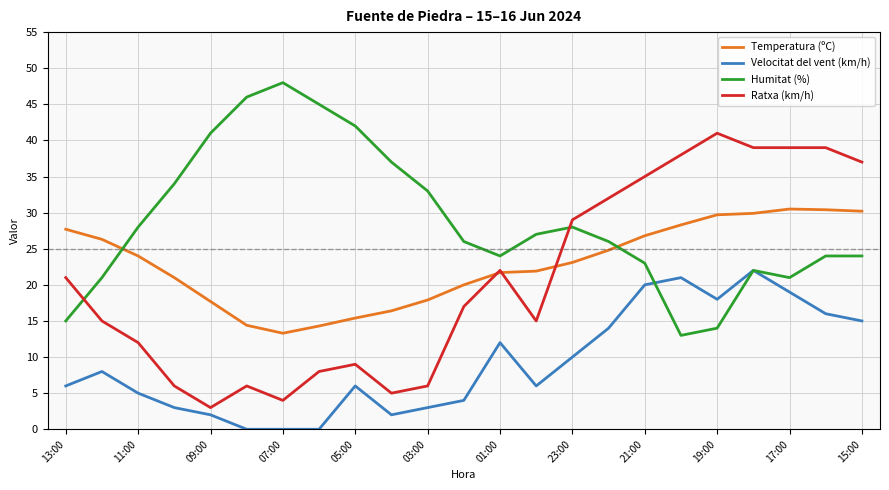

Rank the series by their maximum value, from lowest to highest.

Velocitat del vent (km/h), Temperatura (ºC), Ratxa (km/h), Humitat (%)